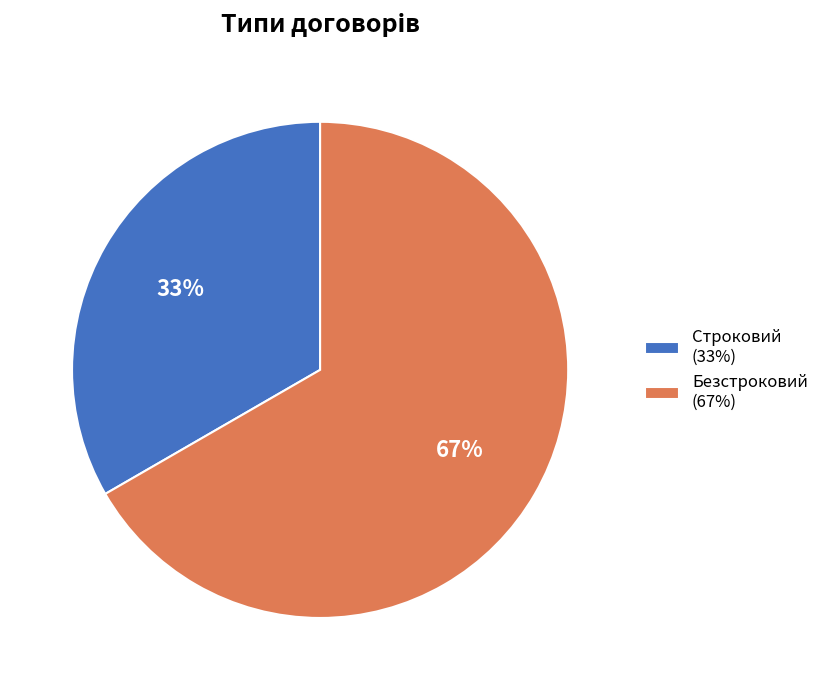

Rank the categories by value from lowest to highest.

Строковий, Безстроковий